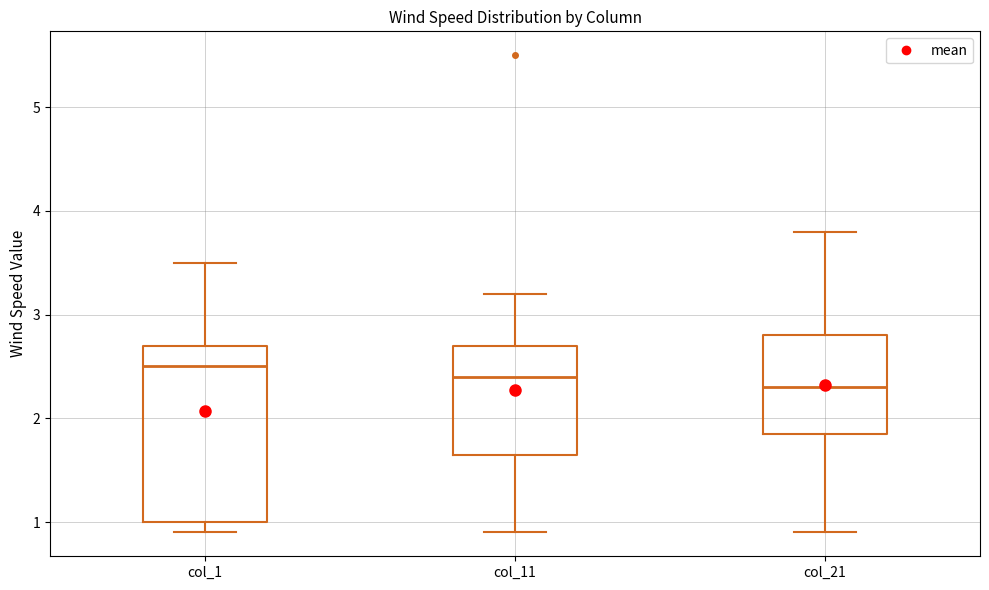

Which box is the tallest, from its lower edge to its upper edge?

col_1